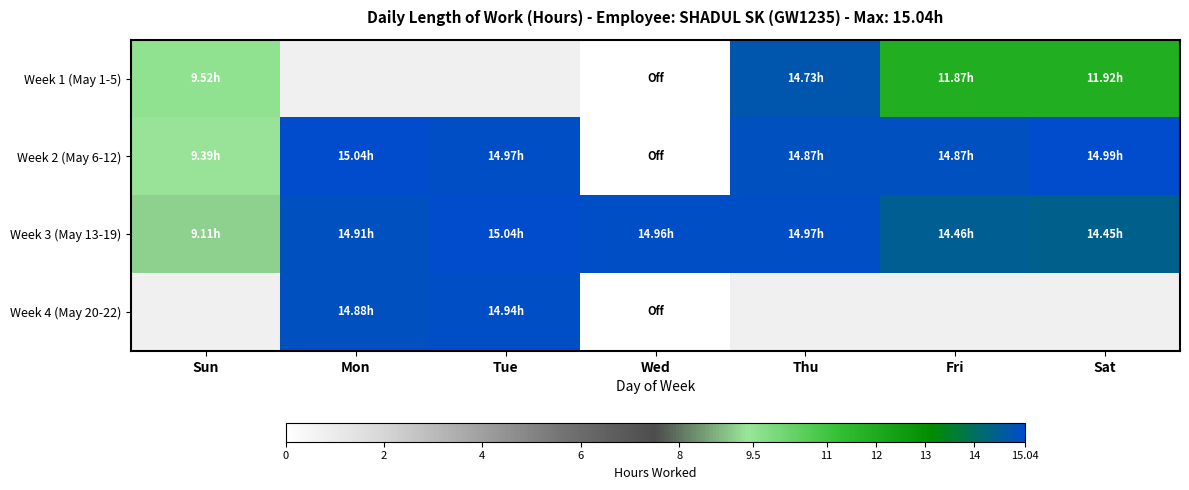

What is the highest value of the Week 1 (May 1-5) series?

14.7